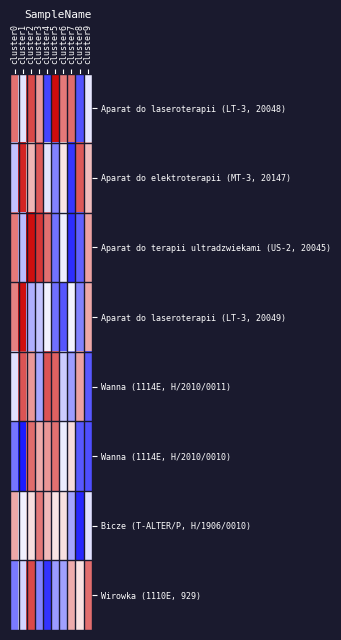

At cluster5, list the series in order from largest to smallest.

Aparat do laseroterapii (LT-3, 20048), Wanna (1114E, H/2010/0011), Wanna (1114E, H/2010/0010), Bicze (T-ALTER/P, H/1906/0010), Wirowka (1110E, 929), Aparat do elektroterapii (MT-3, 20147), Aparat do terapii ultradzwiekami (US-2, 20045), Aparat do laseroterapii (LT-3, 20049)